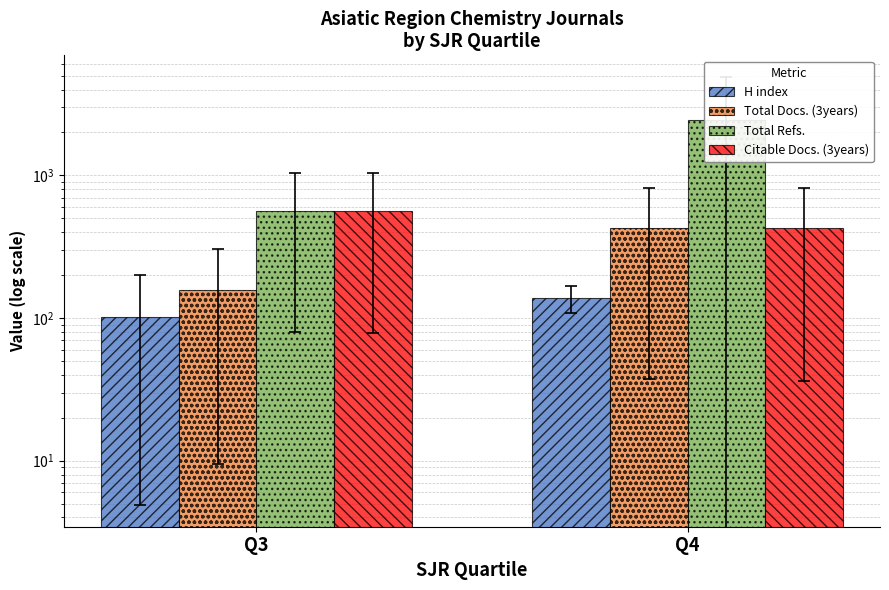

Which has a higher value, Q3 or Q4?

Q4